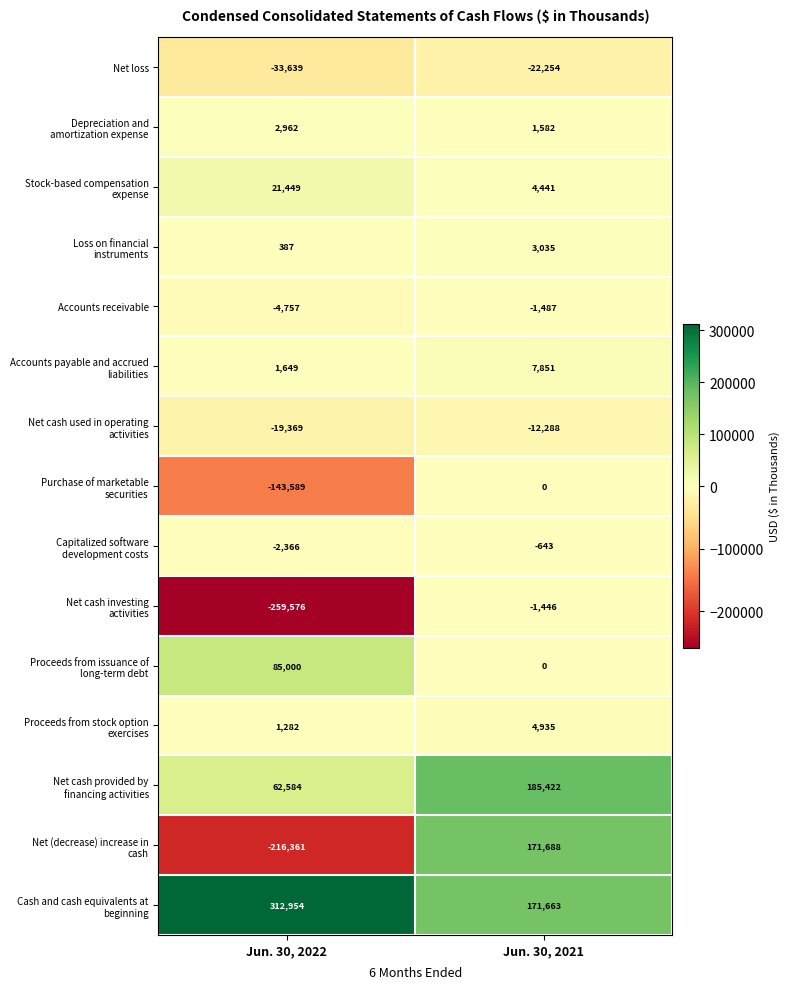

What is the difference between the highest and lowest values at Jun. 30, 2022?

572530